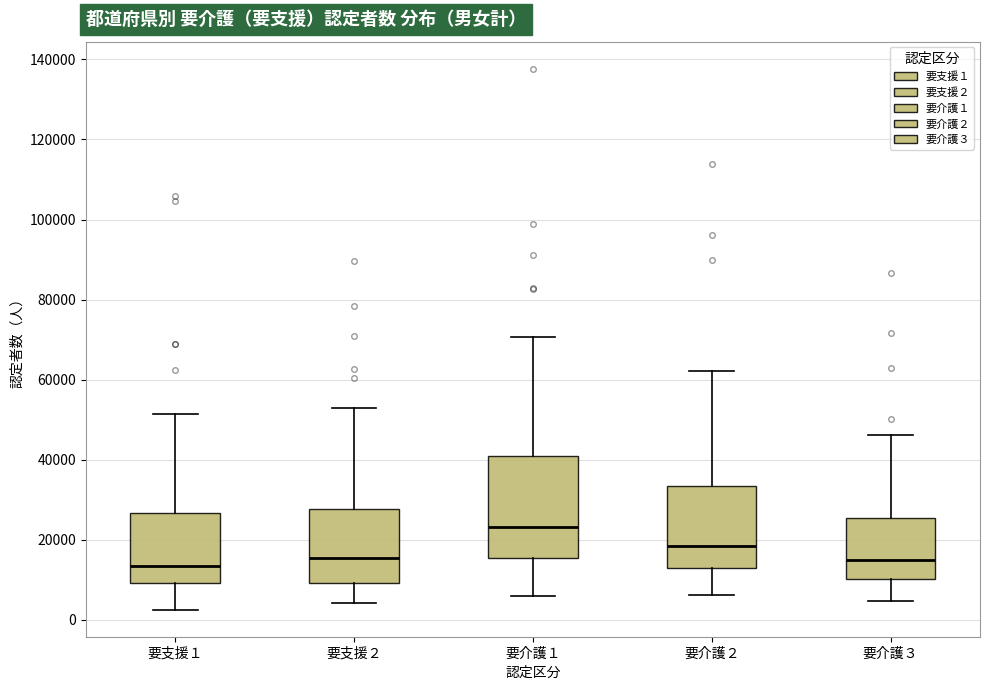

Comparing the boxes themselves (not the whiskers), which one is the tallest?

要介護１